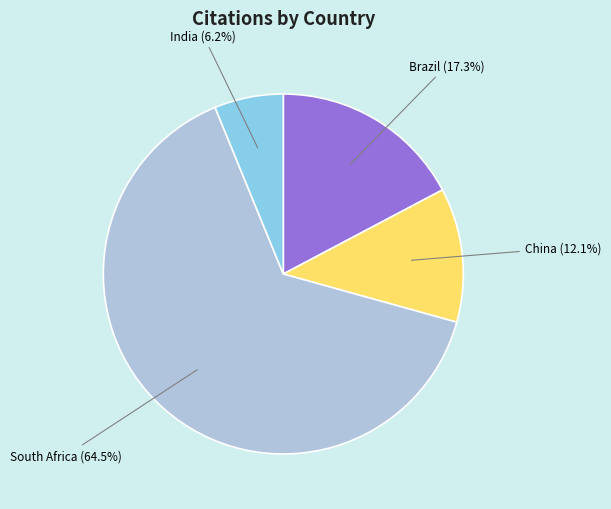

Combined, do China and Brazil account for over 50%?

No